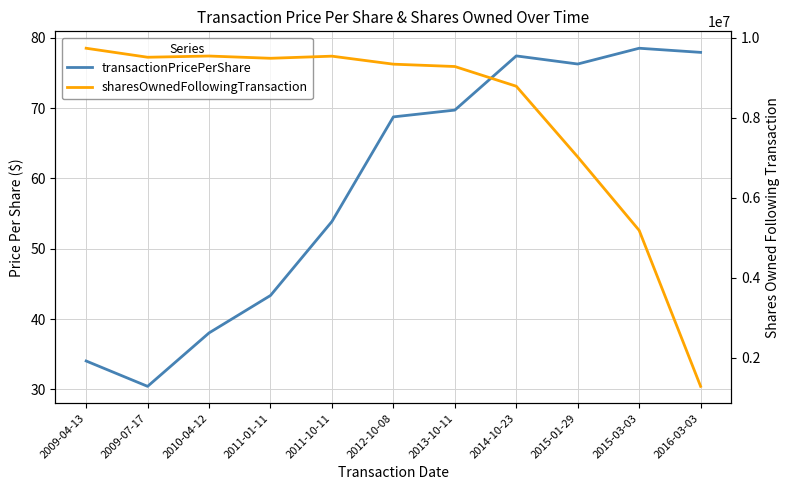

Rank the series by their average value, from lowest to highest.

transactionPricePerShare, sharesOwnedFollowingTransaction